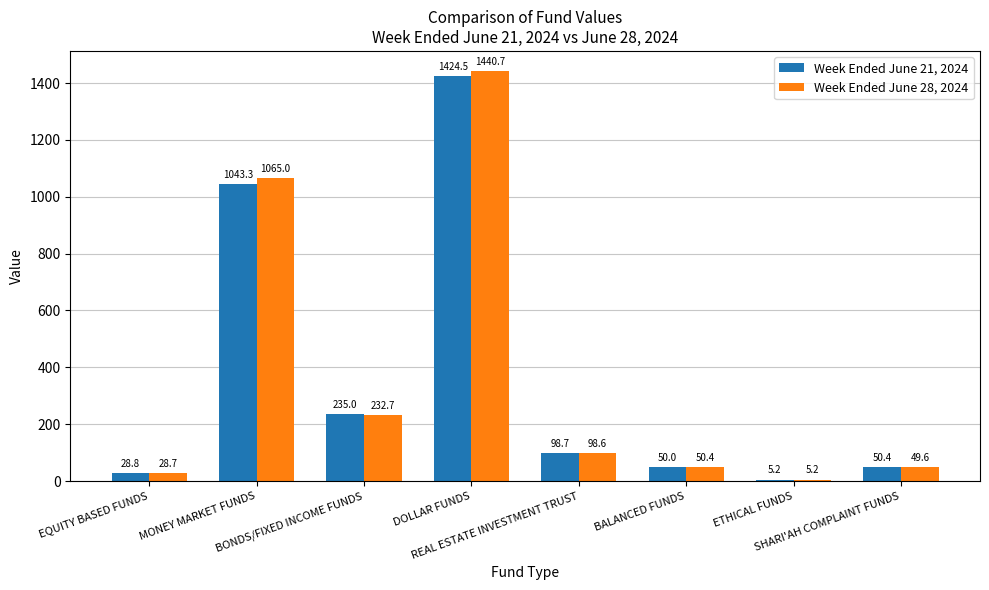

List the labels in order of Week Ended June 21, 2024 value, largest first.

DOLLAR FUNDS, MONEY MARKET FUNDS, BONDS/FIXED INCOME FUNDS, REAL ESTATE INVESTMENT TRUST, SHARI'AH COMPLAINT FUNDS, BALANCED FUNDS, EQUITY BASED FUNDS, ETHICAL FUNDS